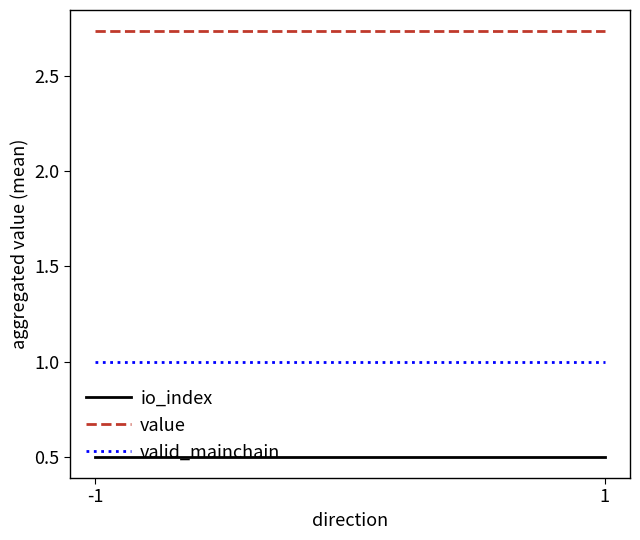

Which category has the highest value across all series?

-1